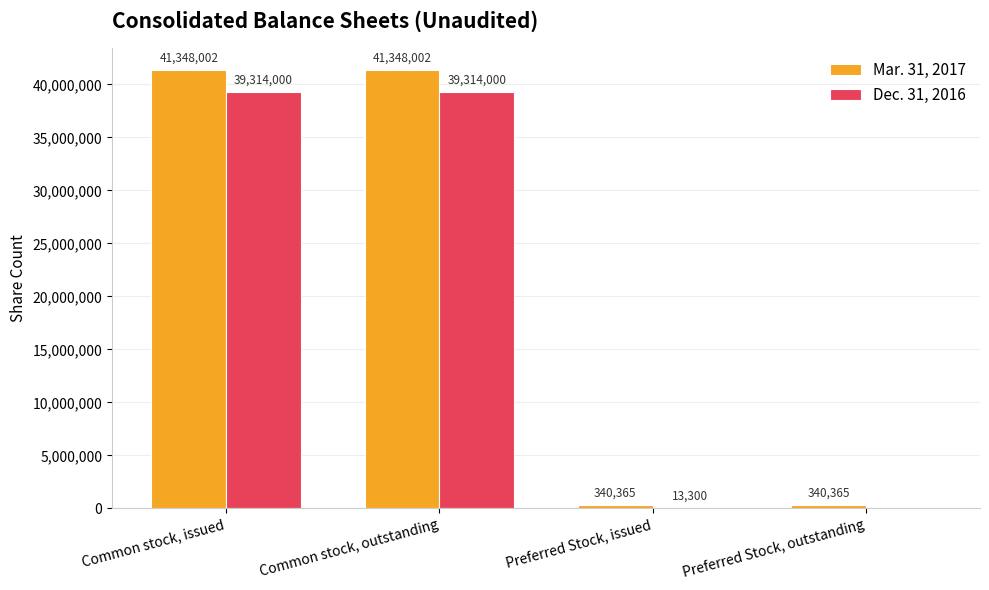

Which series changed the most between Common stock, outstanding and Preferred Stock, issued?

Mar. 31, 2017